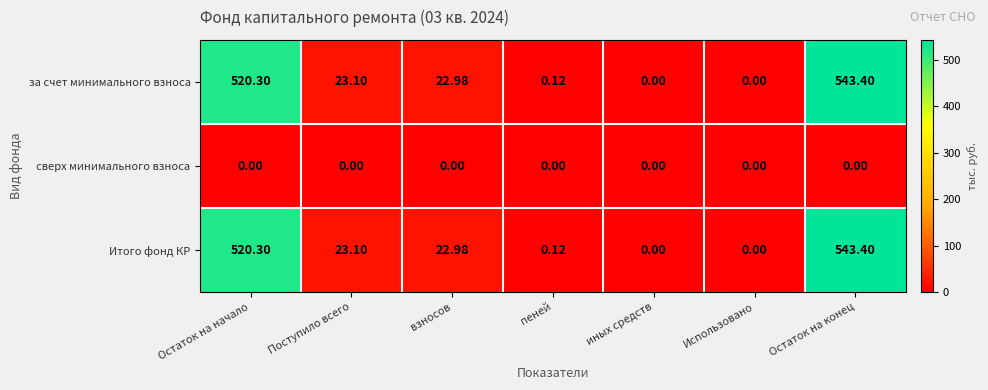

How many series are shown in this chart?

3